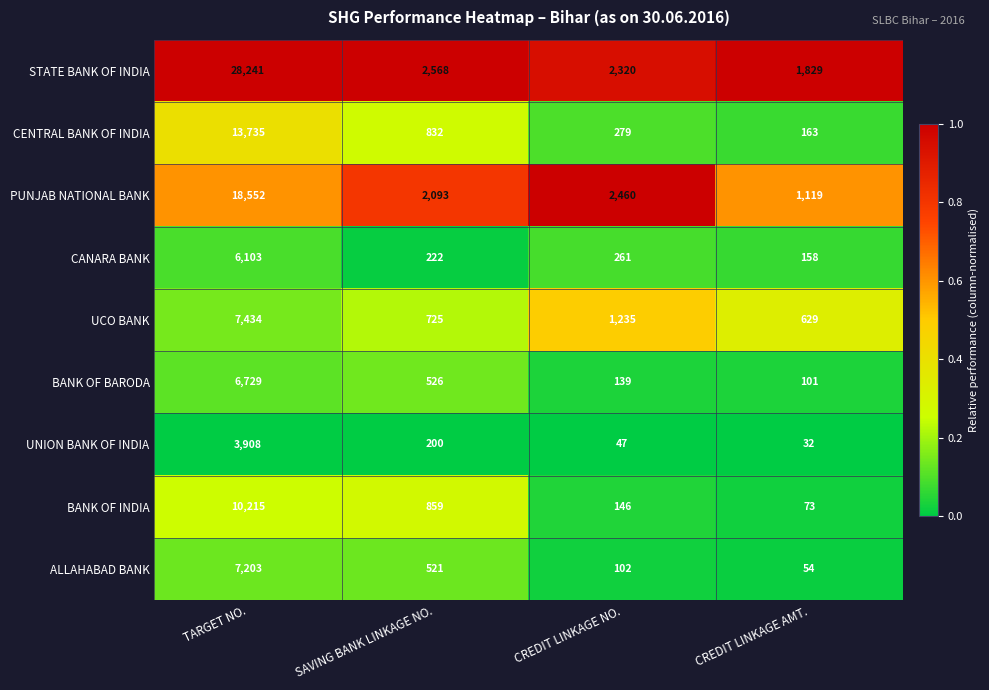

At which category is the sum across all series the highest?

TARGET NO.